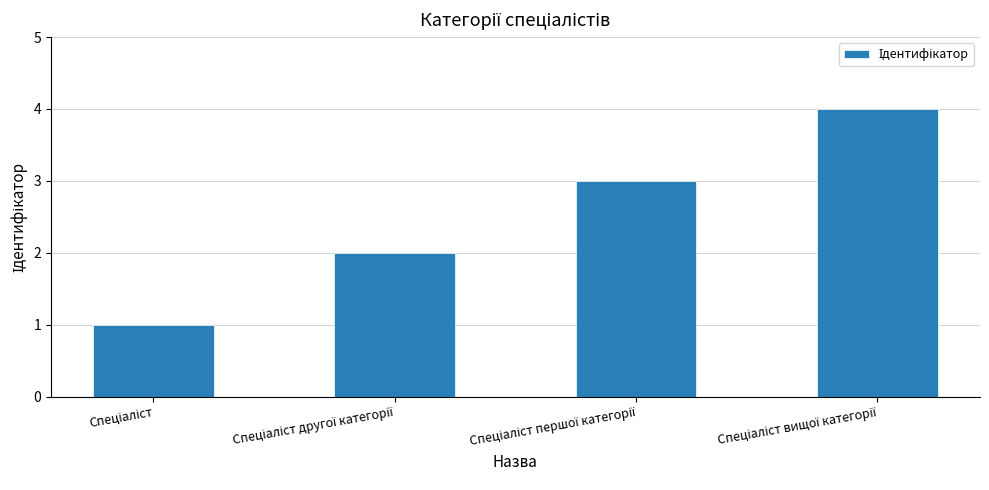

Reading left to right, extract all data points from this chart.

1	2	3	4